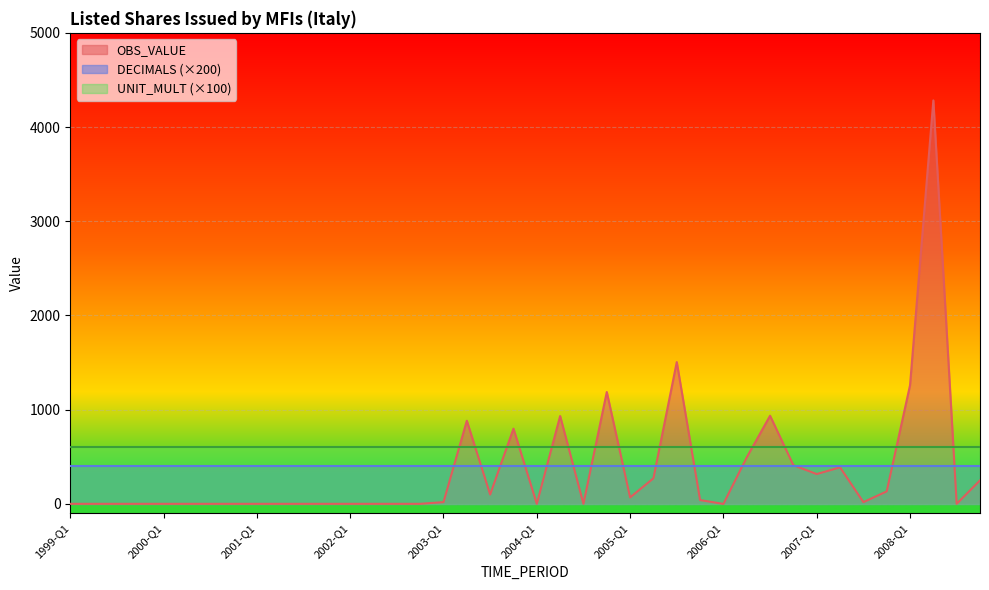

Between 2003-Q3 and 2005-Q1, which is larger?

2003-Q3